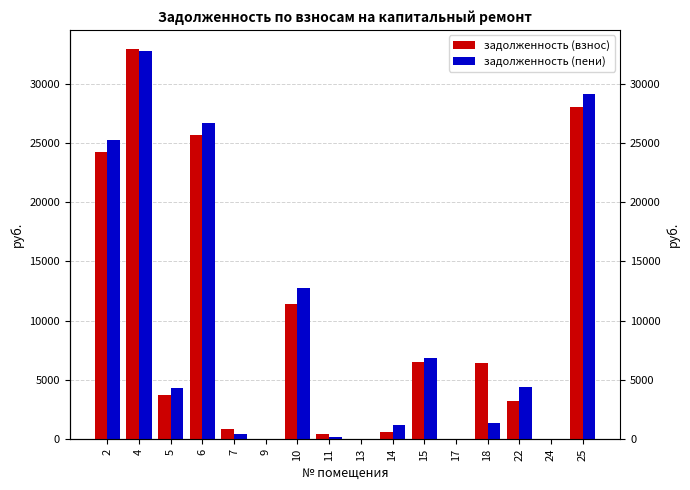

The value of задолженность (пени) at 10 is 12783.9. True or false?

True